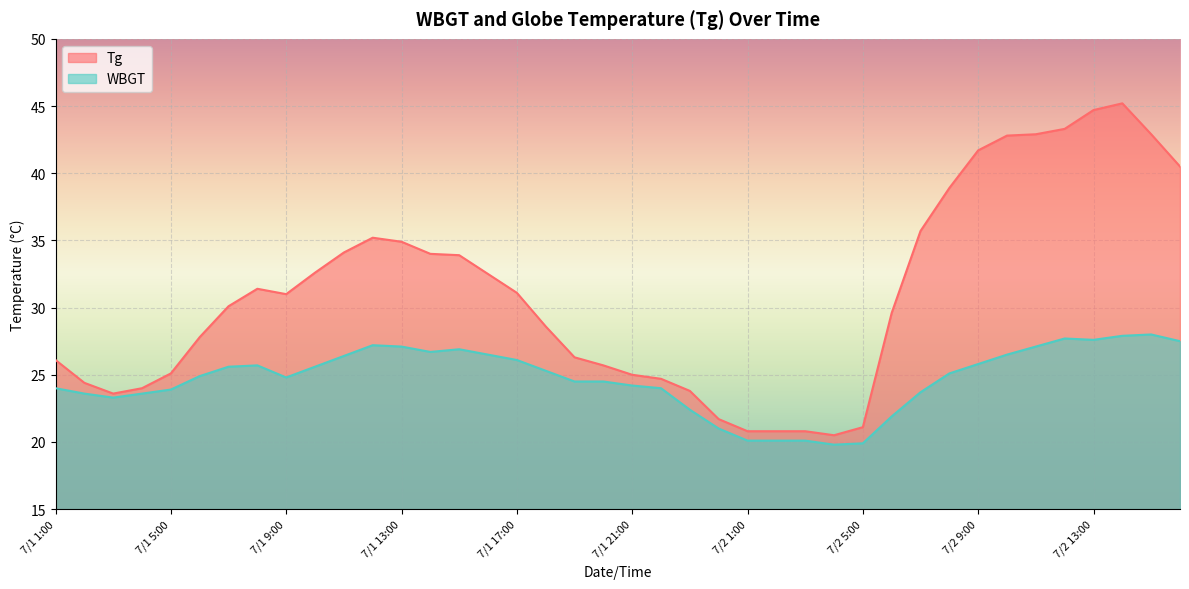

Rank the series by their average value, from lowest to highest.

WBGT, Tg